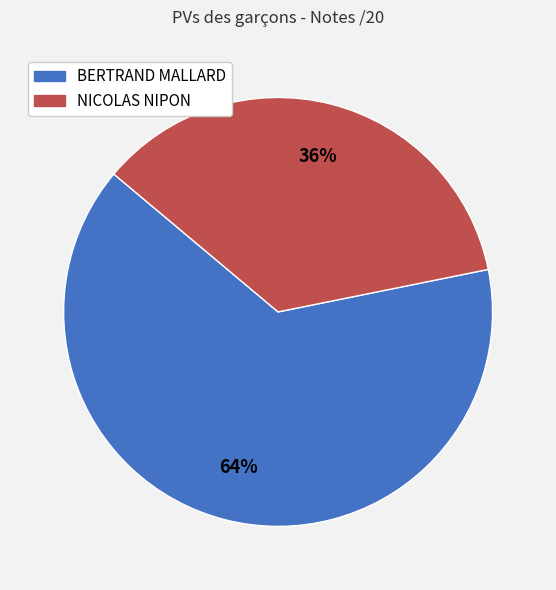

Do NICOLAS NIPON and BERTRAND MALLARD together represent more than half of the pie?

Yes